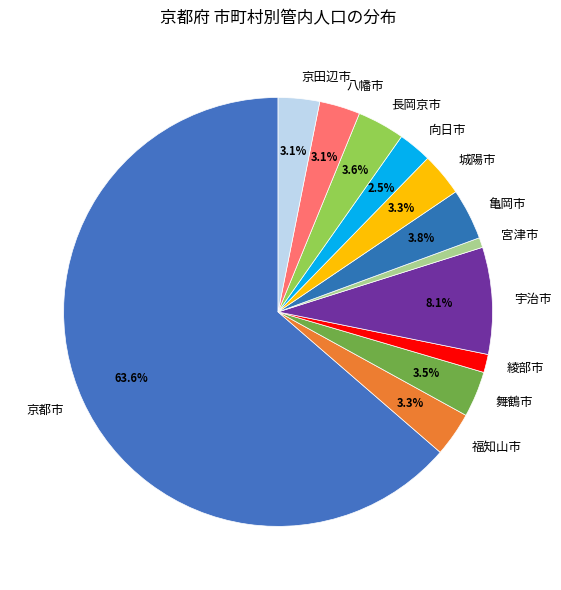

The 舞鶴市 slice represents 14% of the pie. True or false?

False